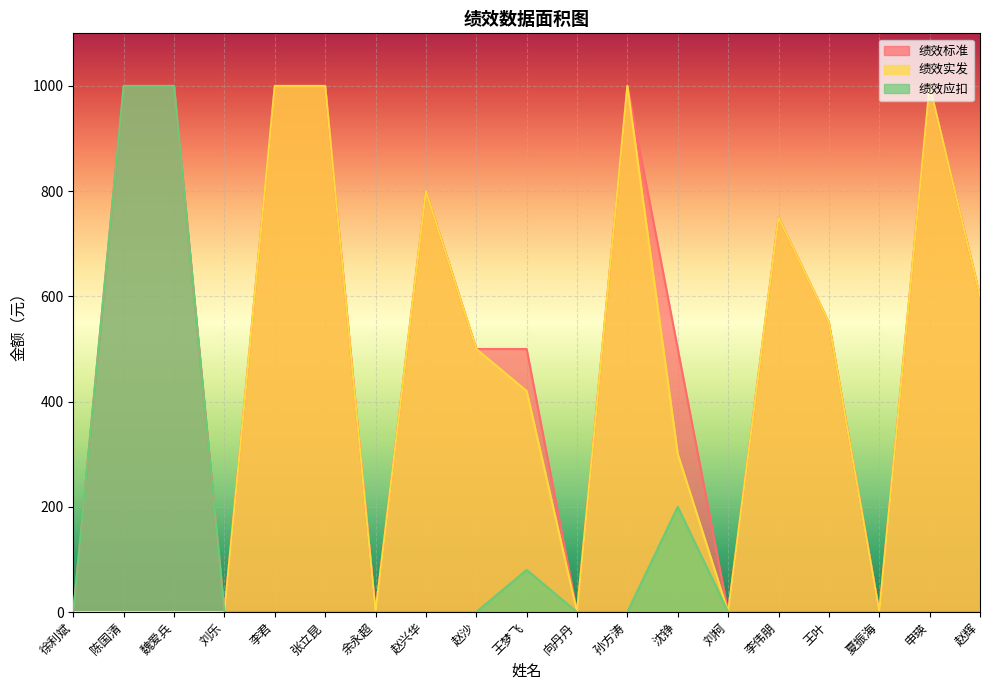

True or false: 绩效应扣 and 绩效标准 intersect in this chart.

False